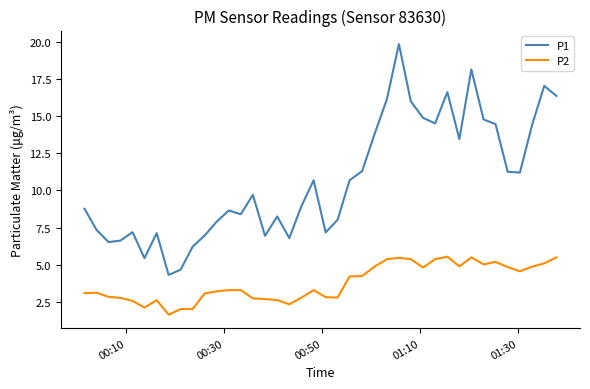

What is the greatest value displayed?

19.8